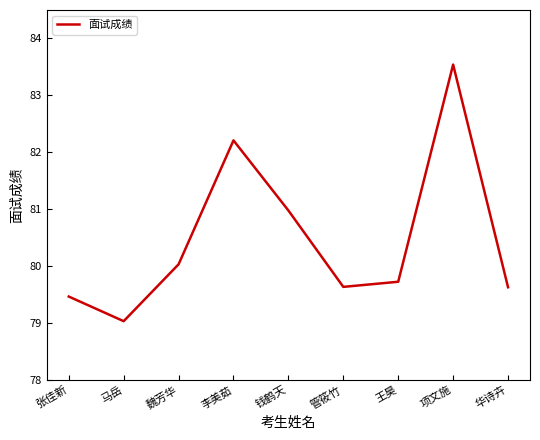

What is the change in value from 张佳新 to 王昊?

+0.3